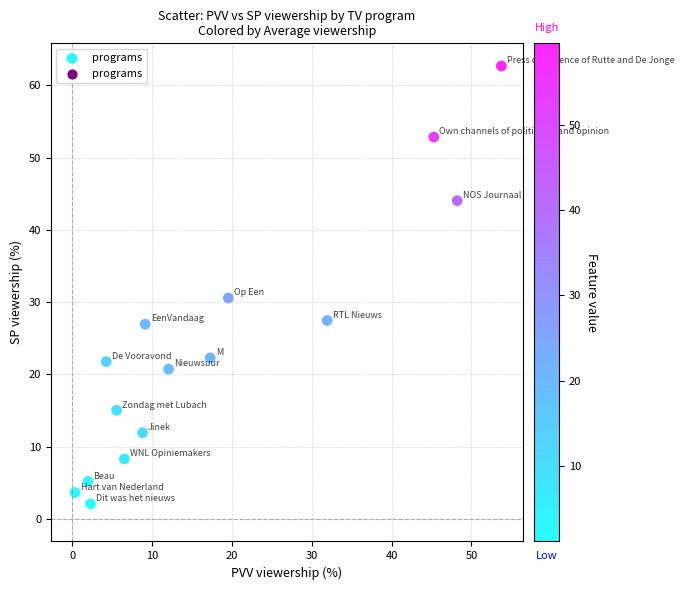

What Y value in the scatter plot is closest to 32?

30.6